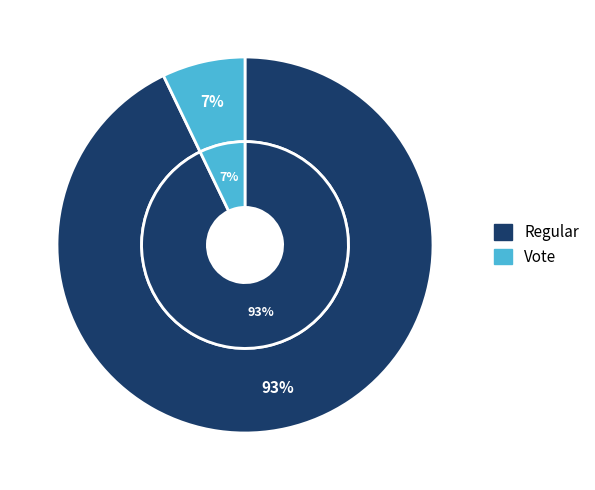

Which slice is the largest?

Regular